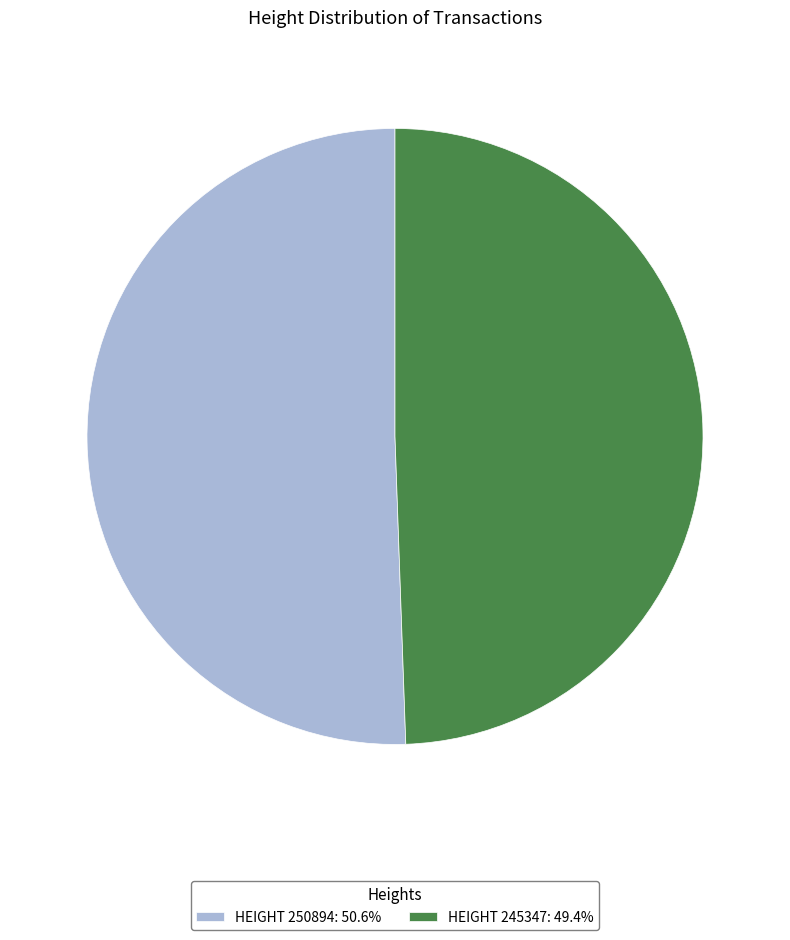

What is the ratio of the value at HEIGHT 245347: 49.4% to the value at HEIGHT 250894: 50.6%?

1.0